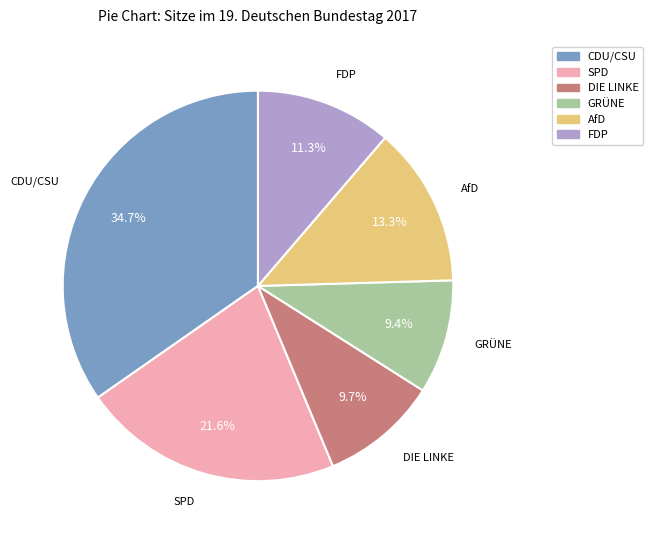

To the nearest percent, what is the difference between the largest and smallest slice percentages?

25%